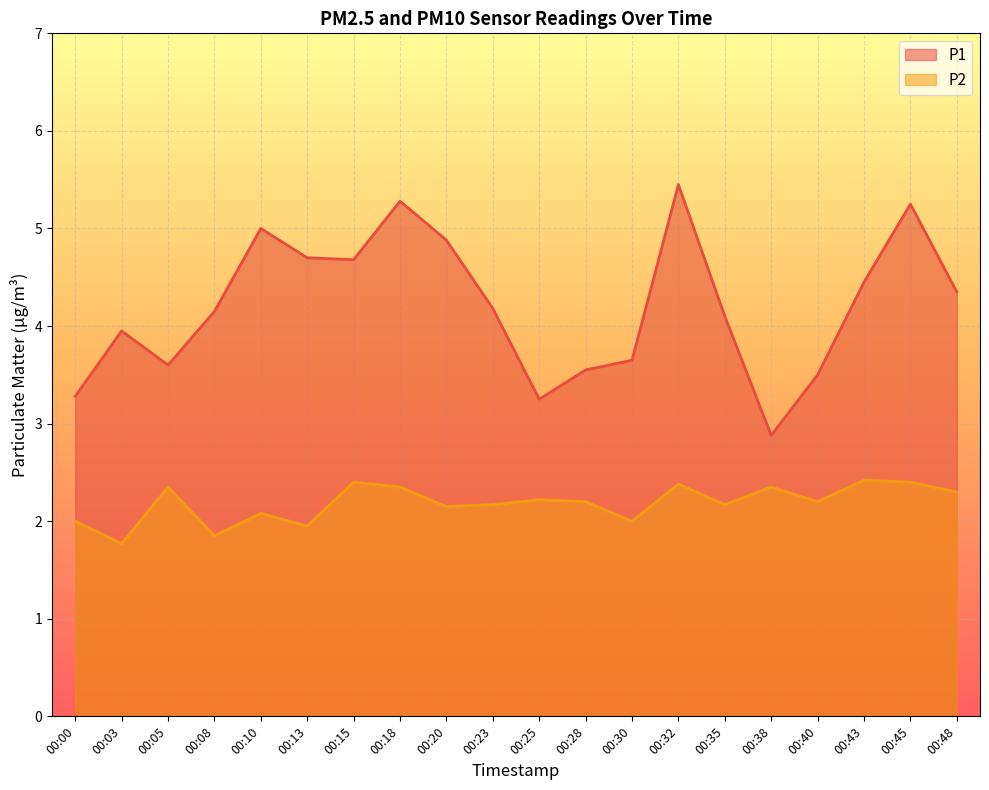

Reading left to right, list all the values displayed in this chart.

P1: 00:00=3.3	00:03=4.0	00:05=3.6	00:08=4.2	00:10=5.0	00:13=4.7	00:15=4.7	00:18=5.3	00:20=4.9	00:23=4.2	00:25=3.2	00:28=3.5	00:30=3.6	00:32=5.5	00:35=4.1	00:38=2.9	00:40=3.5	00:43=4.5	00:45=5.2	00:48=4.3
P2: 00:00=2.0	00:03=1.8	00:05=2.4	00:08=1.9	00:10=2.1	00:13=1.9	00:15=2.4	00:18=2.4	00:20=2.1	00:23=2.2	00:25=2.2	00:28=2.2	00:30=2.0	00:32=2.4	00:35=2.2	00:38=2.4	00:40=2.2	00:43=2.4	00:45=2.4	00:48=2.3